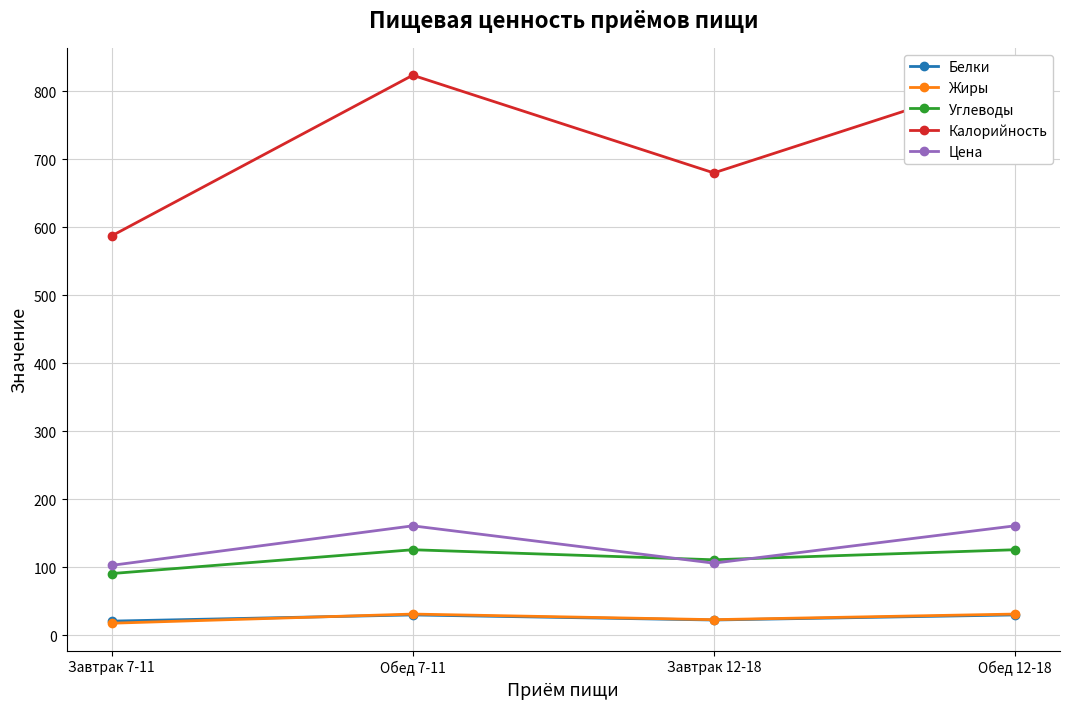

At which category does Калорийность reach its first local valley?

Завтрак 12-18